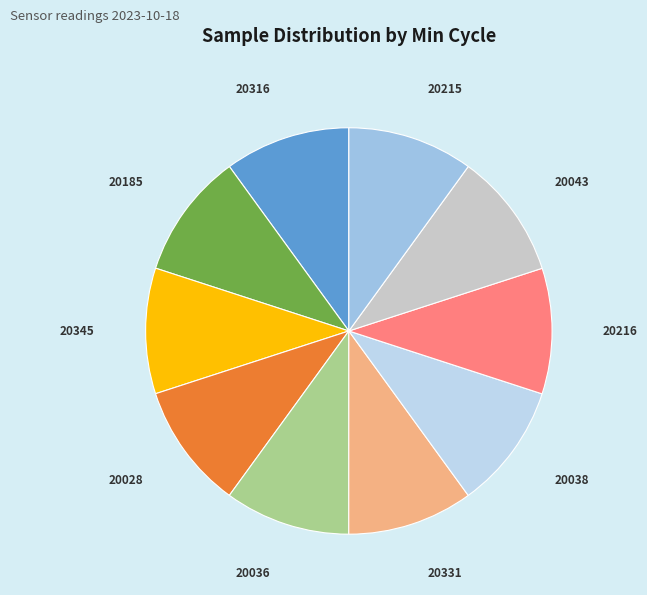

How many segments does this pie chart have?

10